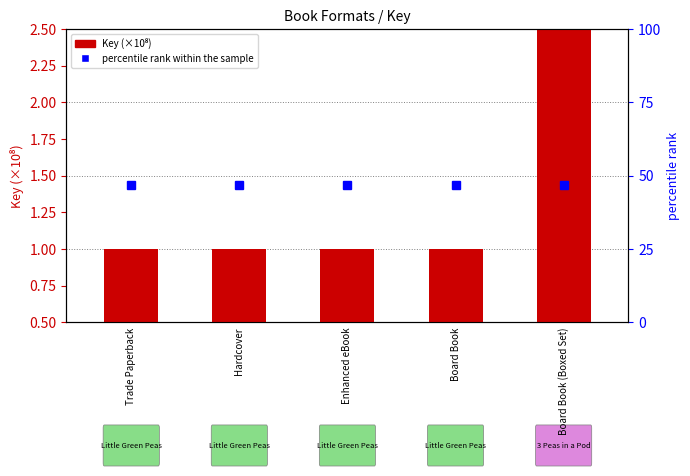

List the labels in order of percentile rank within the sample value, smallest first.

Trade Paperback, Hardcover, Enhanced eBook, Board Book, Board Book (Boxed Set)